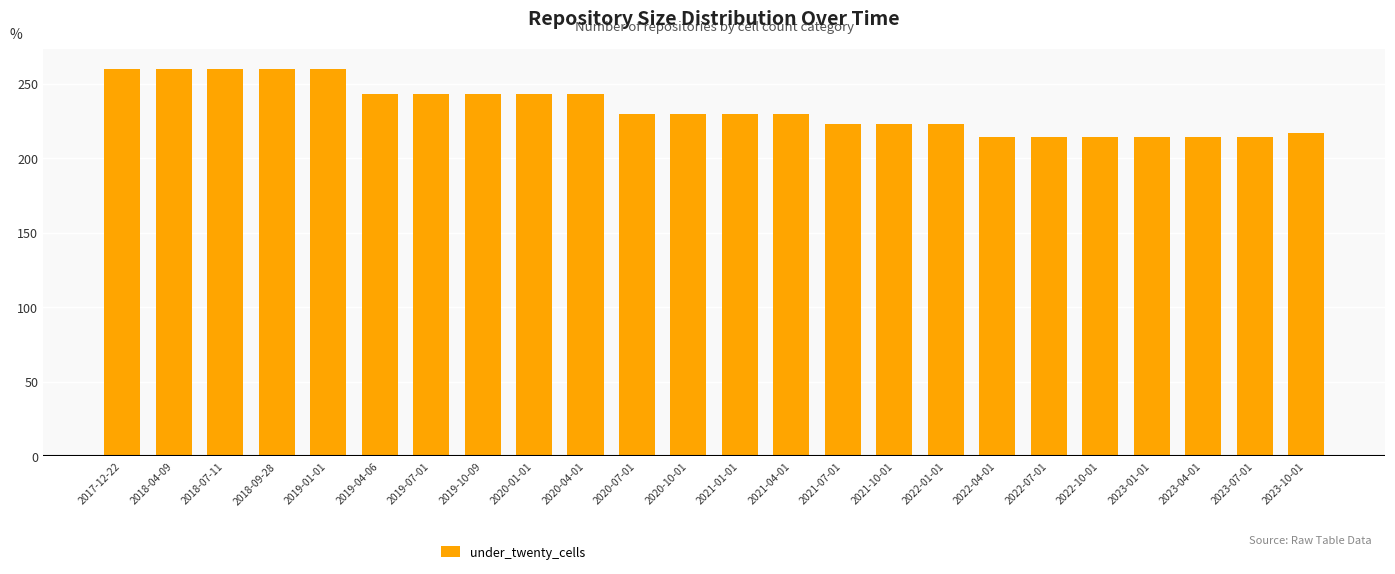

How many categories are shown in the chart?

24